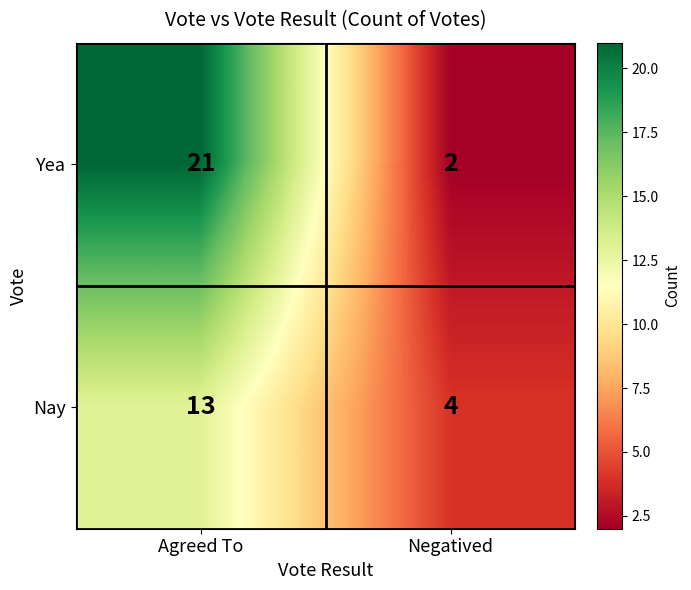

At Agreed To, list the series in order from largest to smallest.

Yea, Nay